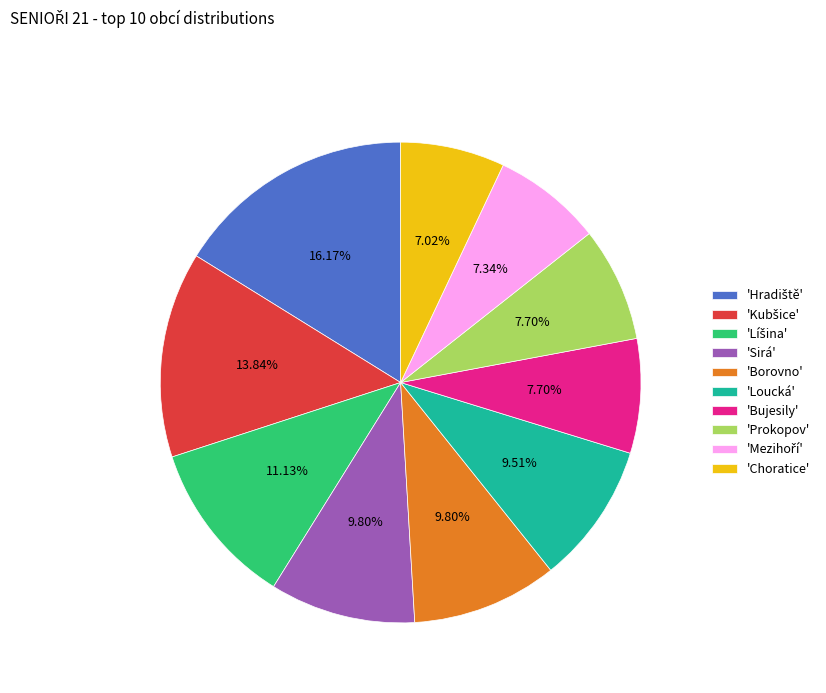

Is there any slice that represents more than half of the pie?

No